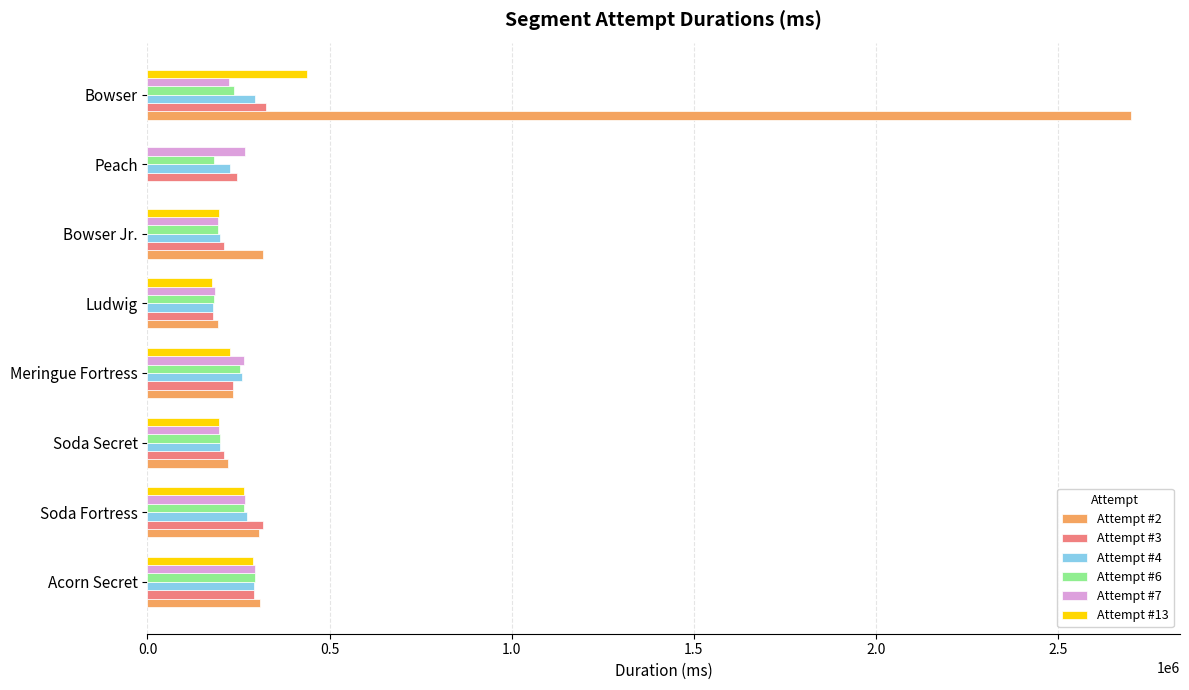

True or false: Attempt #6 has a value of 199688 at Soda Secret.

True